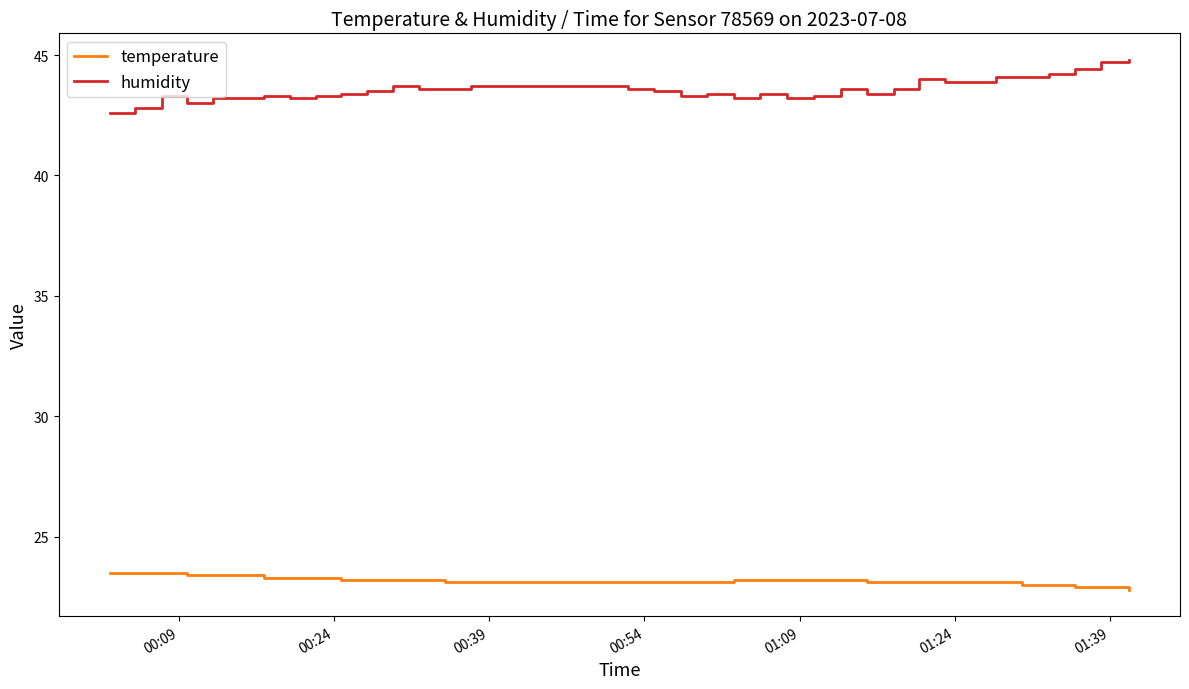

What is the difference between the maximum and minimum values in the humidity series?

2.2